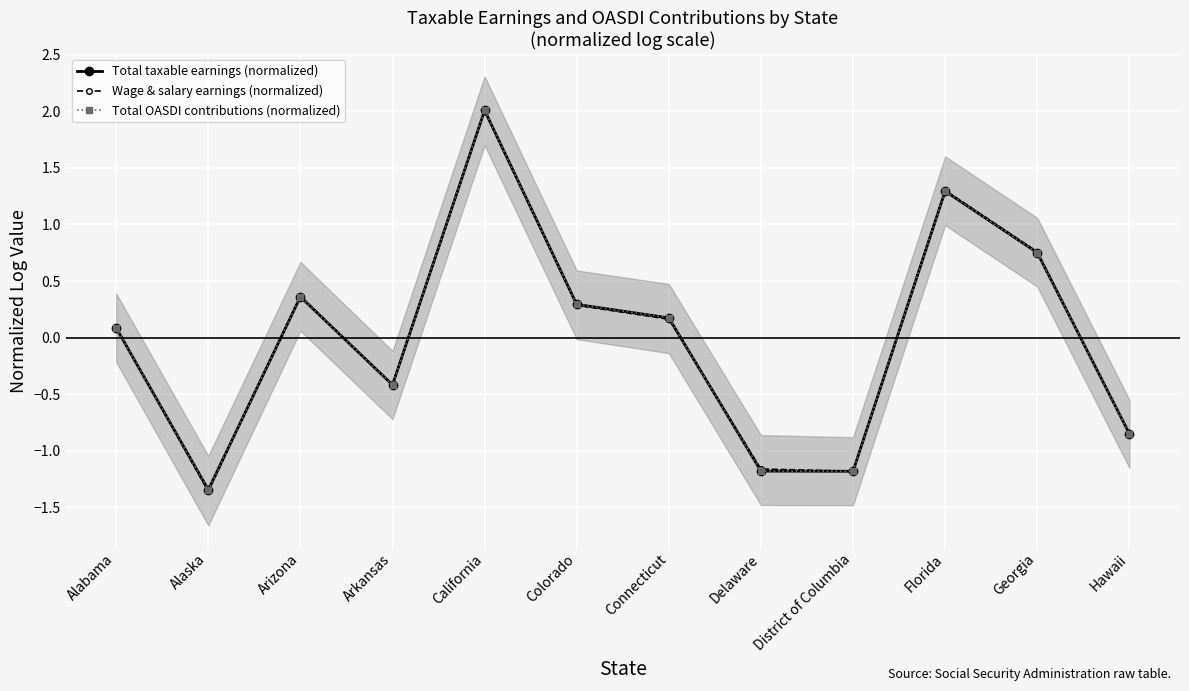

Where does the Total taxable earnings (normalized) series first go above 0?

Alabama